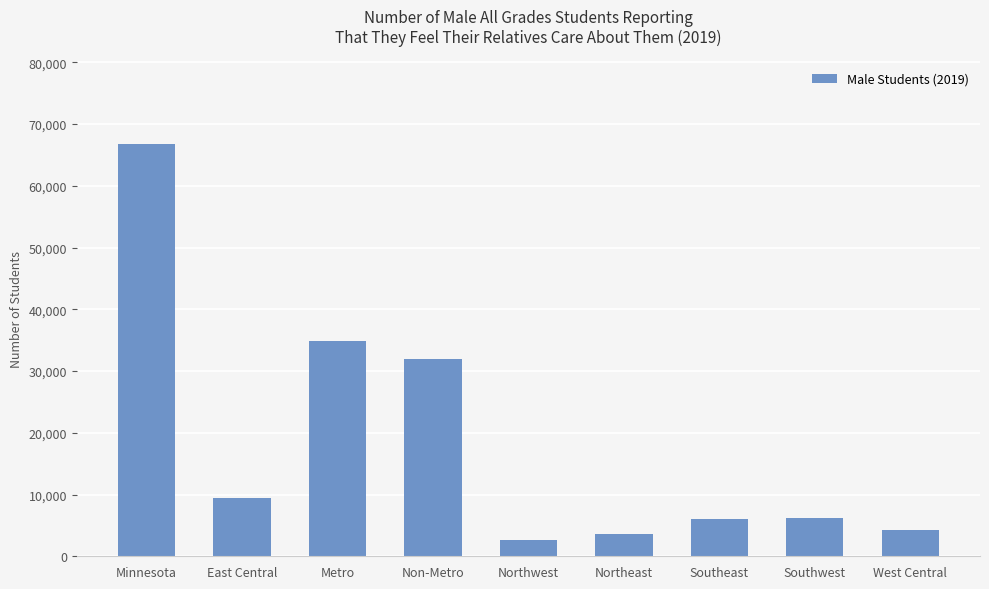

What is the sum of the values at Southwest and Non-Metro?

38026